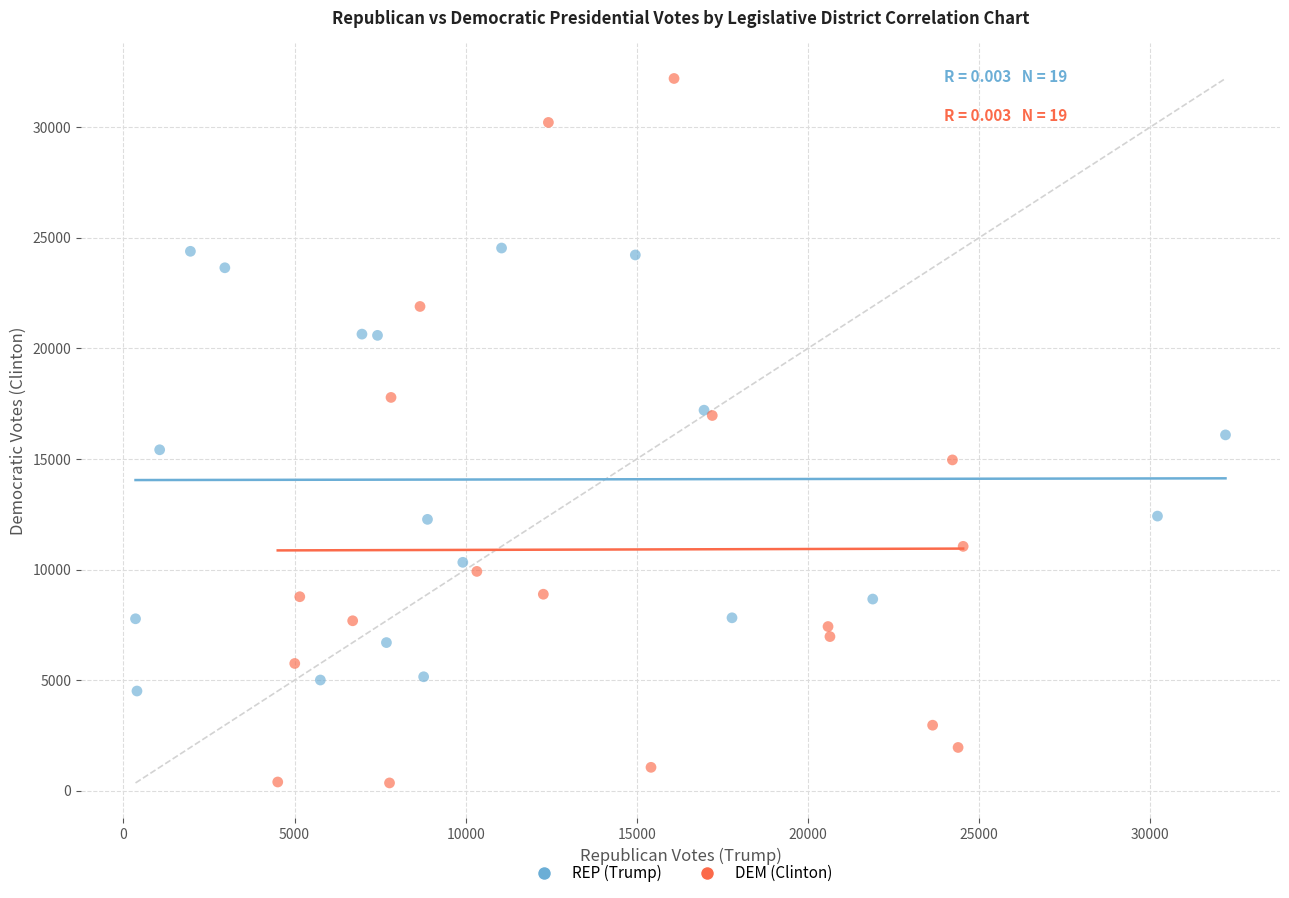

Which series has the widest spread of Y values?

DEM (Clinton)